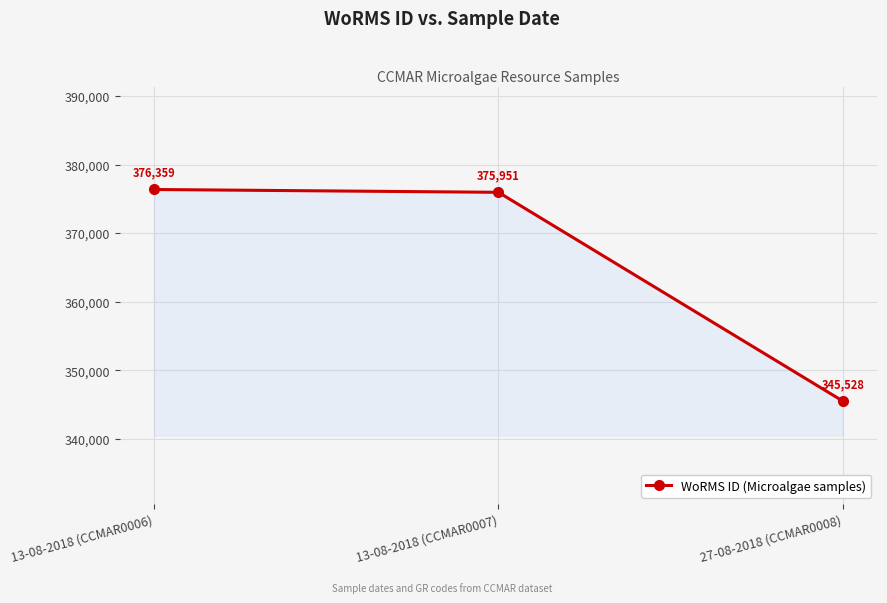

What is the sum of all values?

1097838